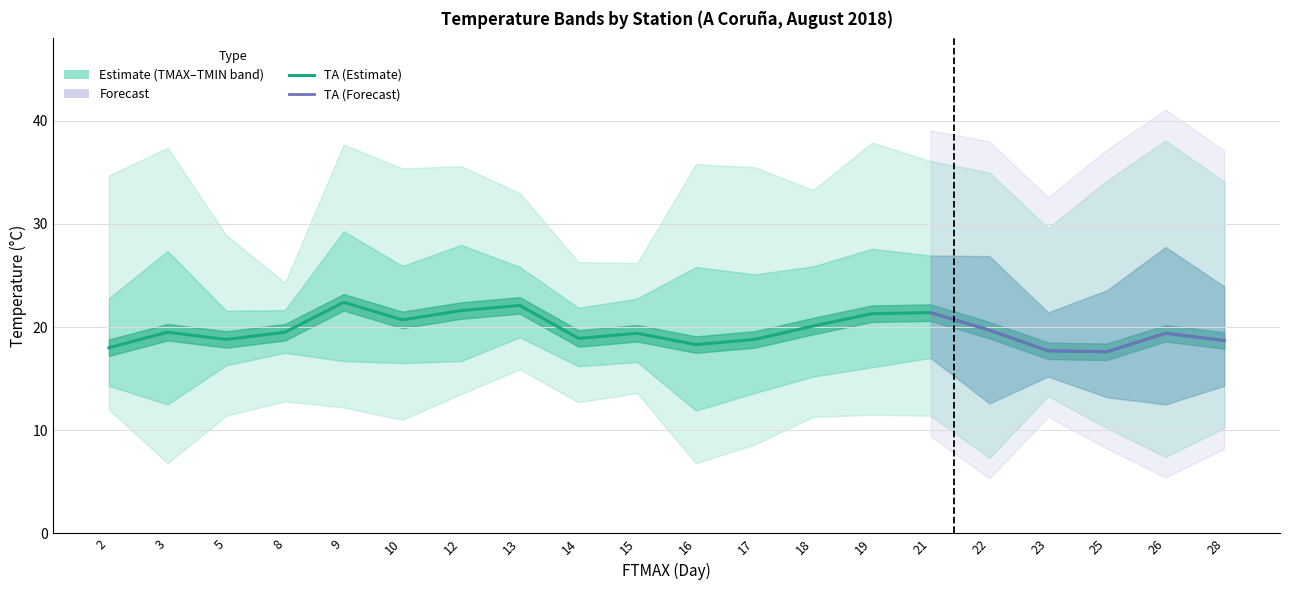

How many categories are shown in the chart?

20